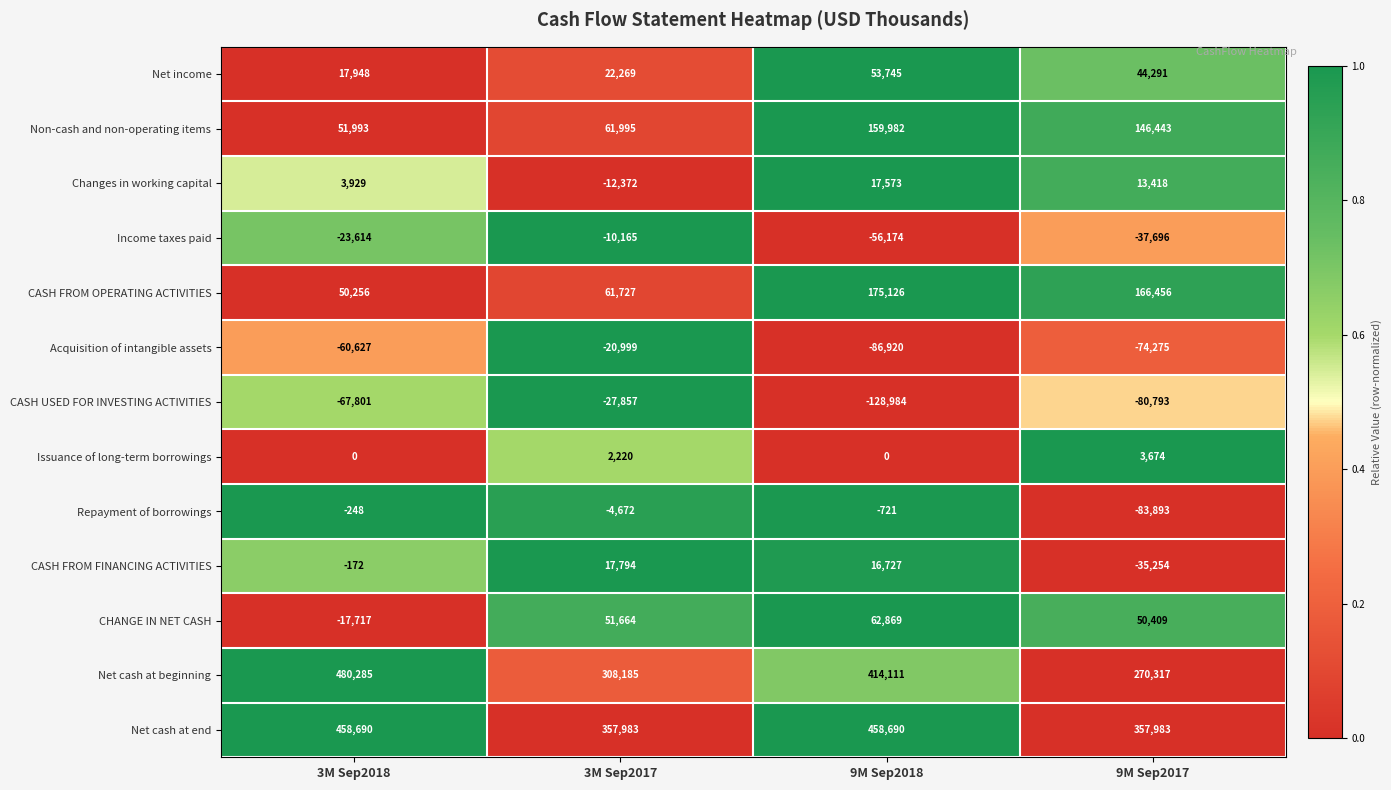

List the labels in order of CASH FROM OPERATING ACTIVITIES value, largest first.

9M Sep2018, 9M Sep2017, 3M Sep2017, 3M Sep2018